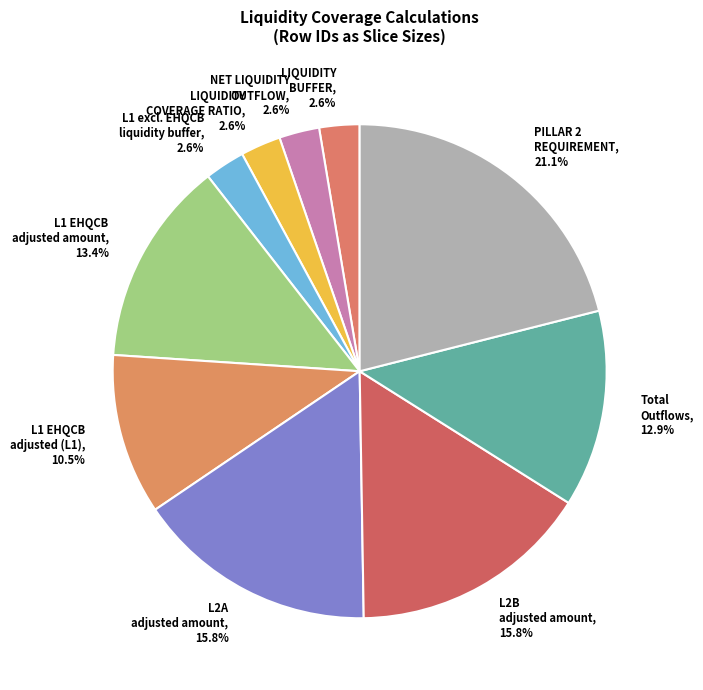

What portion of the pie excludes PILLAR 2 REQUIREMENT?

78.9%